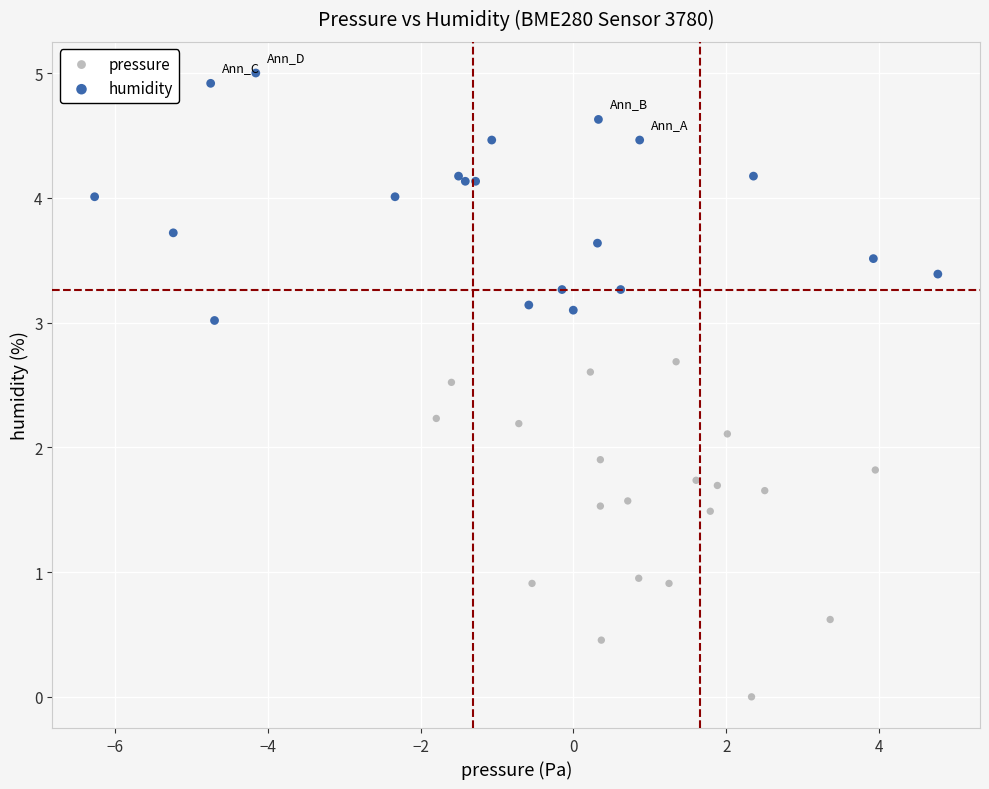

What are all the series names shown in the legend?

pressure, humidity